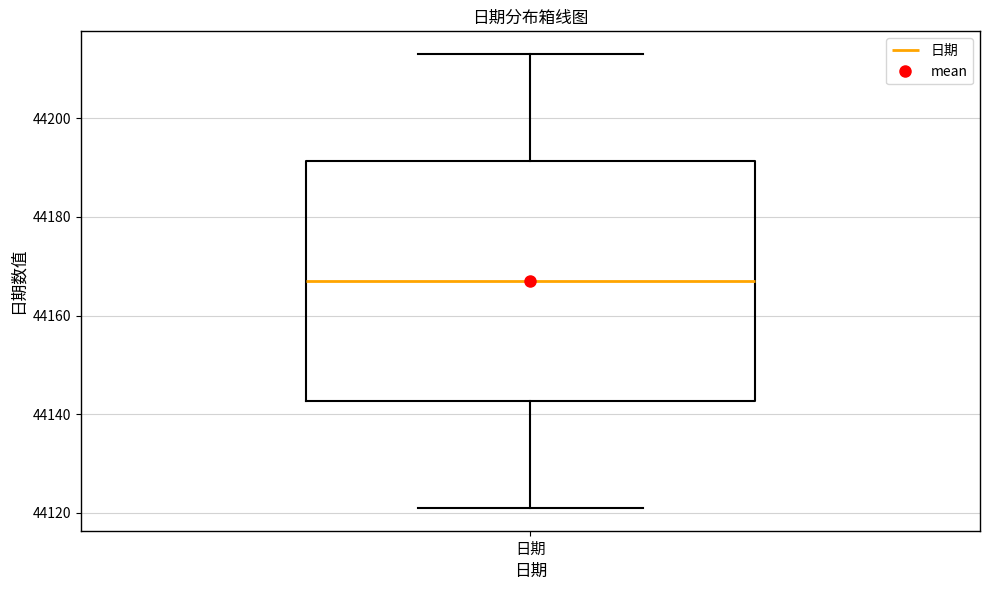

Read this box plot against the y-axis: the position of the median line, the range covered by the box, and the ends of both whiskers. The values are not printed on the chart, so give them approximately, as read against the axis.

median 44168, box 44142 to 44192, whiskers 44122 to 44214